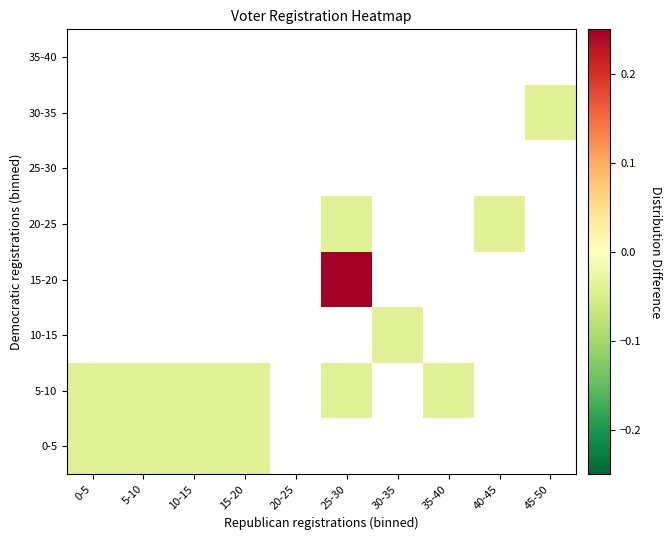

How many categories are shown in the chart?

10